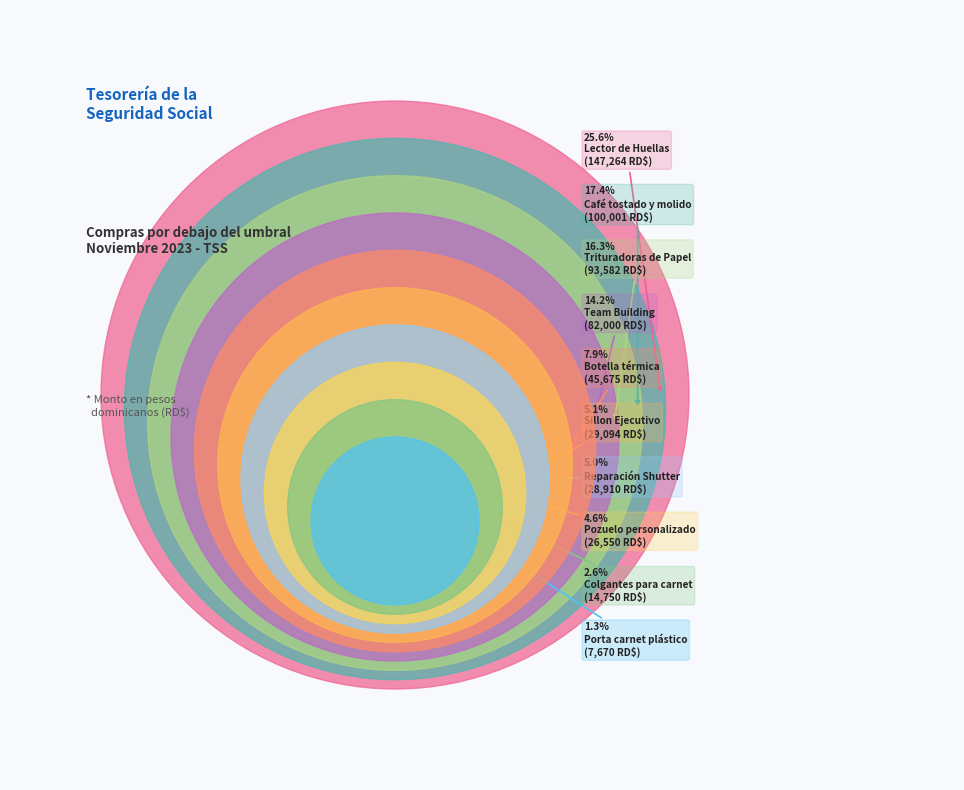

What is the change in value from Porta carnet plástico to Trituradoras de Papel?

+85912.0